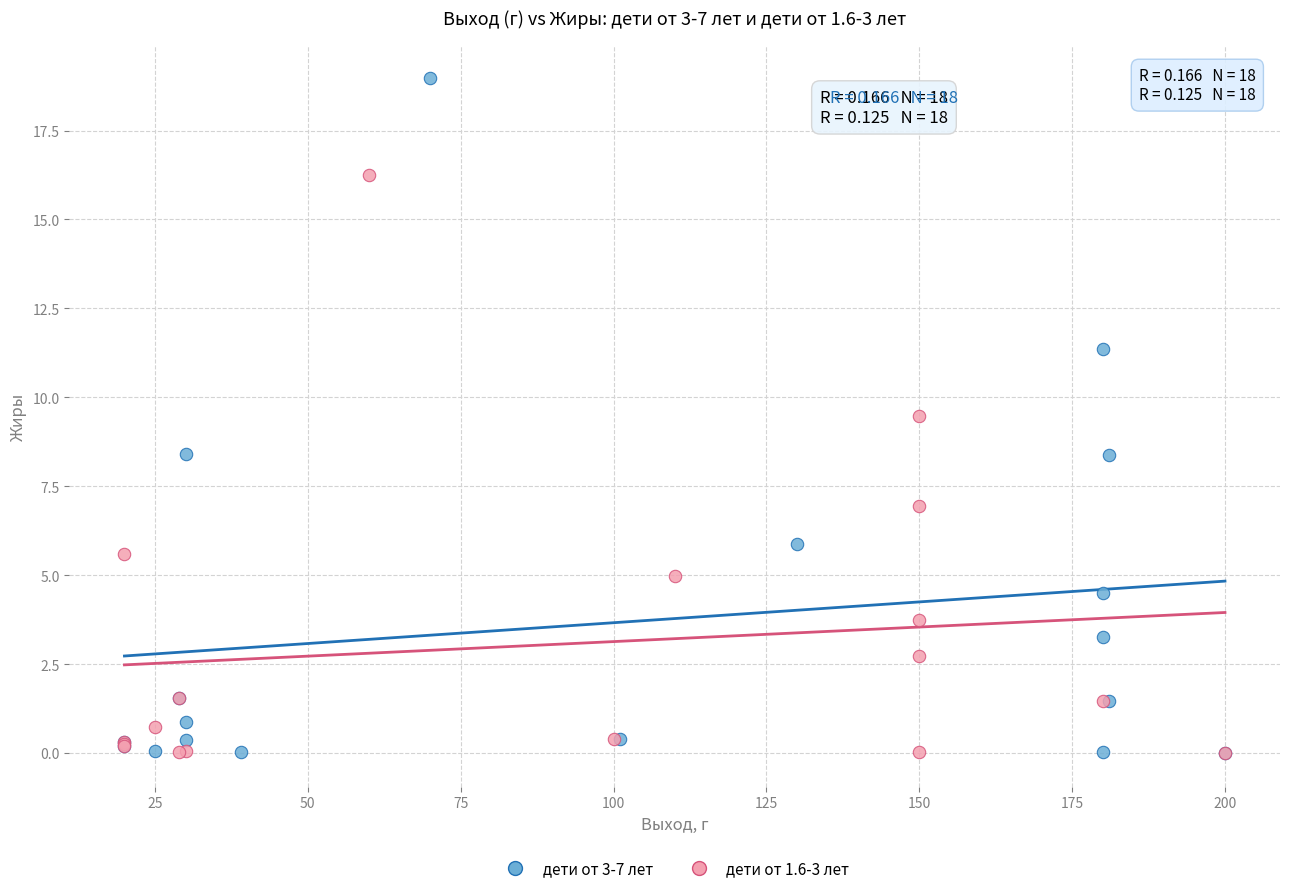

Which series has the widest spread of Y values?

дети от 3-7 лет